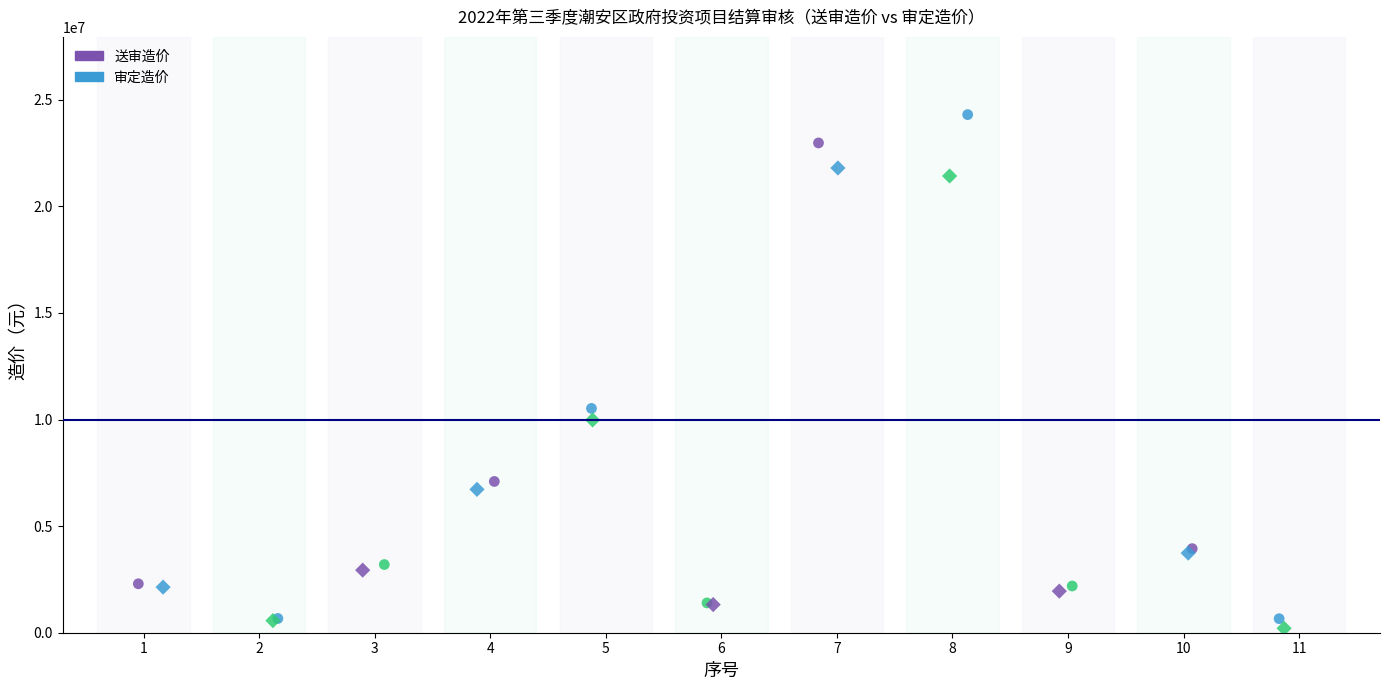

Which series has the widest spread of Y values?

送审造价